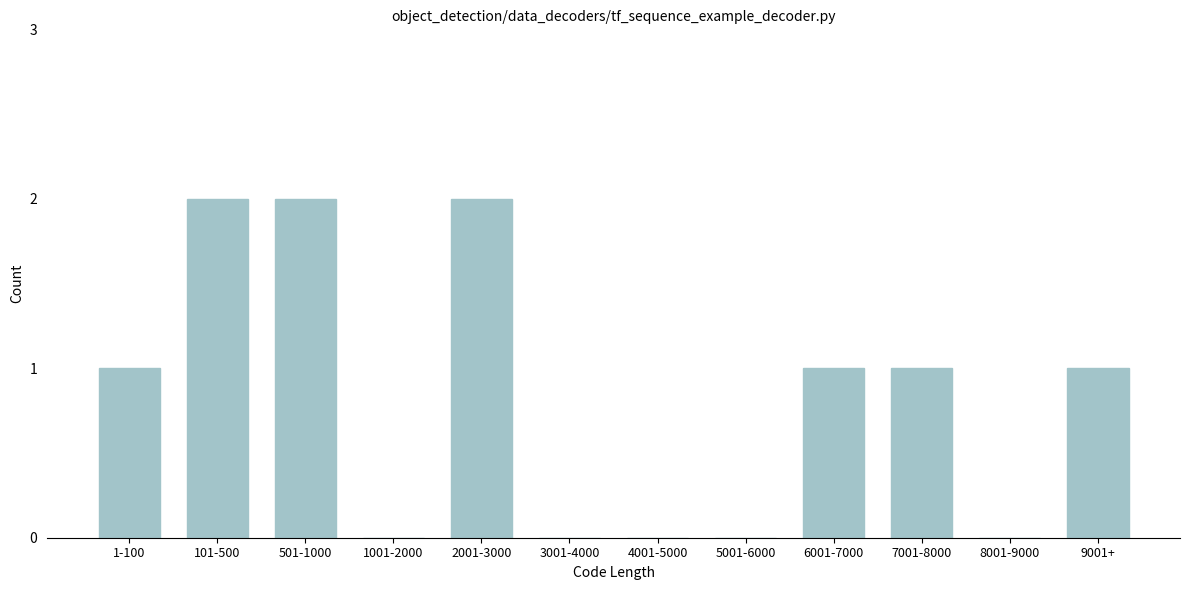

Reading left to right, list all the values displayed in this chart.

1-100=1	101-500=2	501-1000=2	1001-2000=0	2001-3000=2	3001-4000=0	4001-5000=0	5001-6000=0	6001-7000=1	7001-8000=1	8001-9000=0	9001+=1